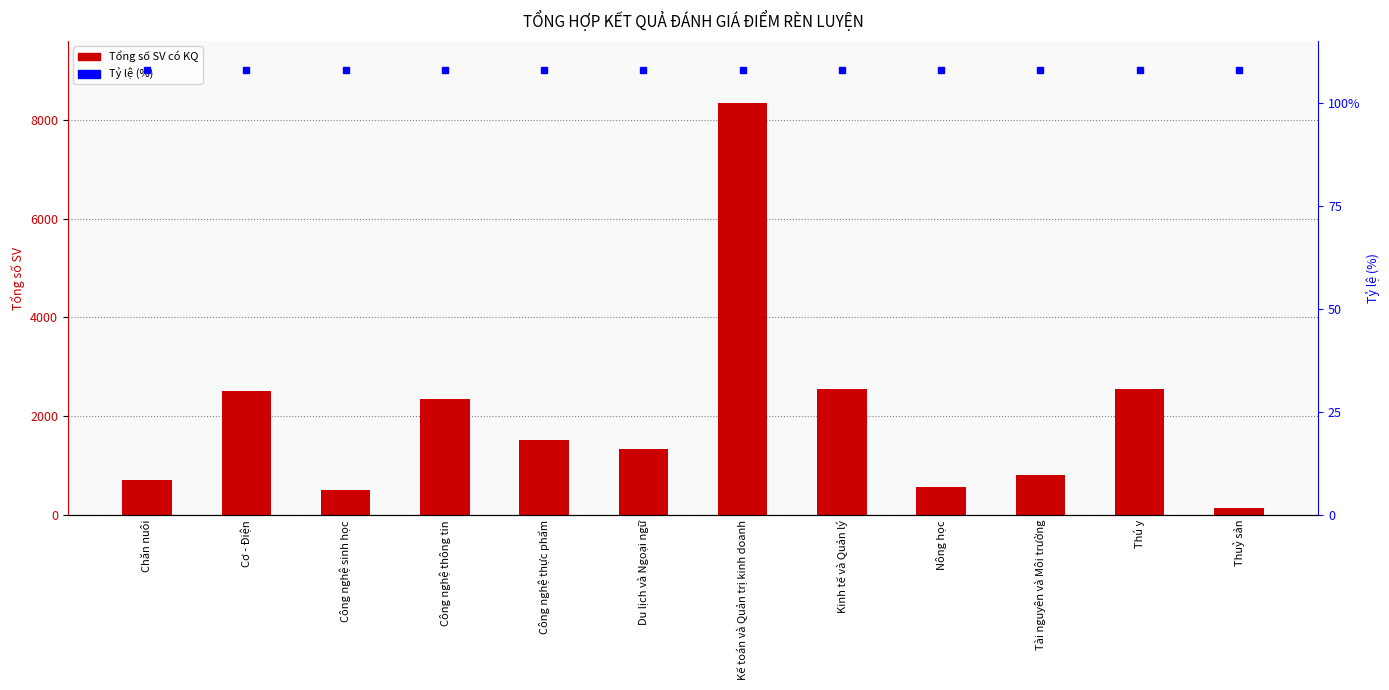

What is the label of the 12th bar from the left?

Thuỷ sản